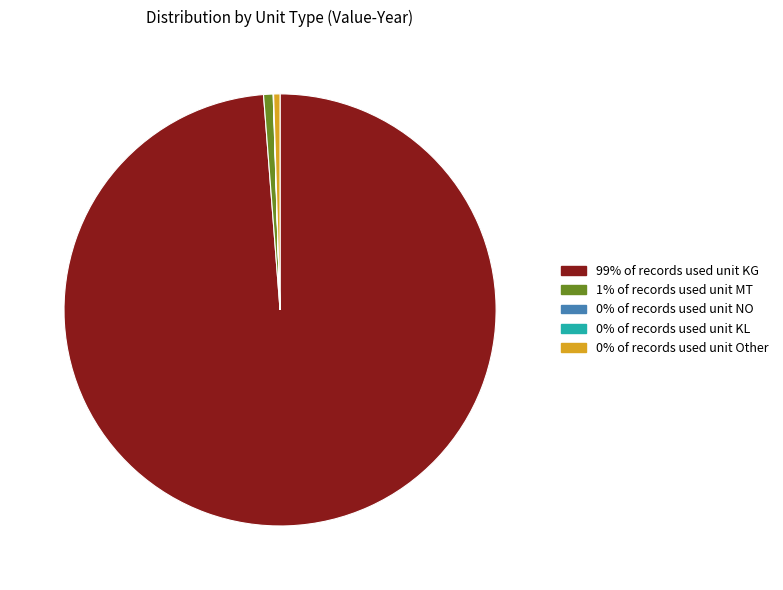

Which category has the biggest portion of the pie?

99% of records used unit KG